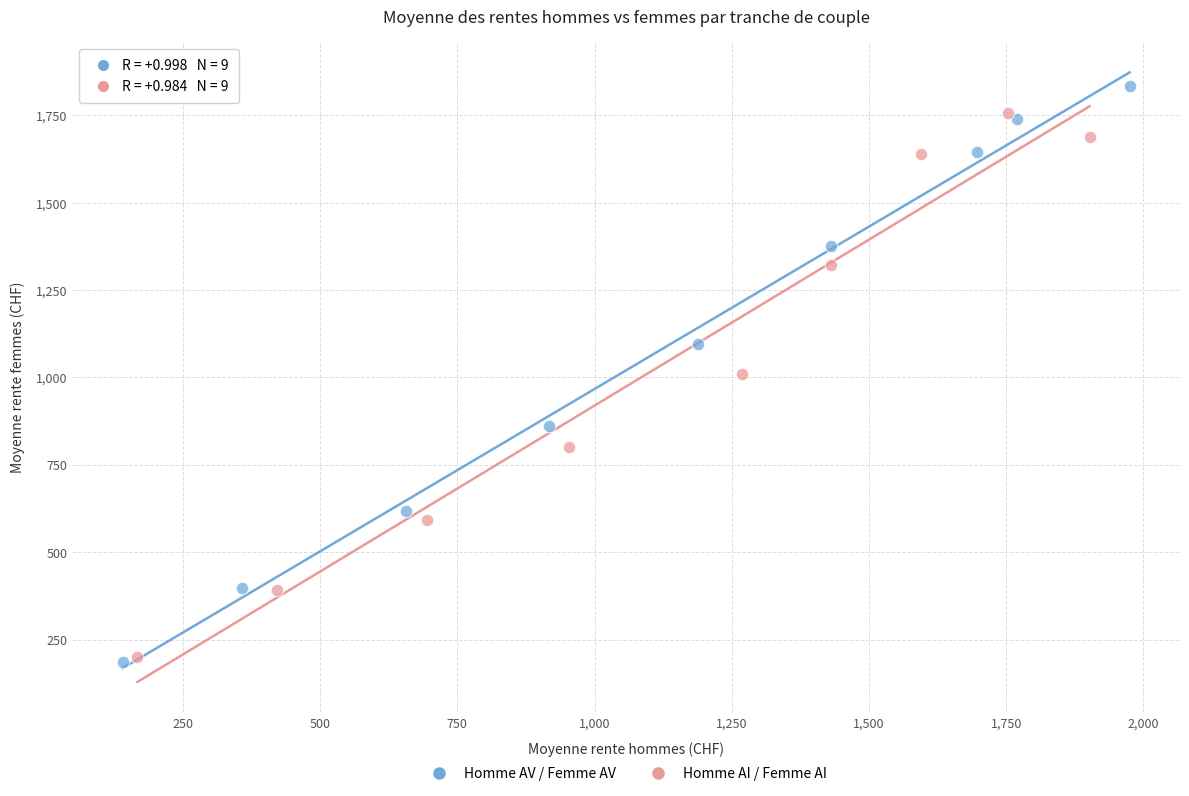

Which series contains the highest Y value?

Homme AV / Femme AV